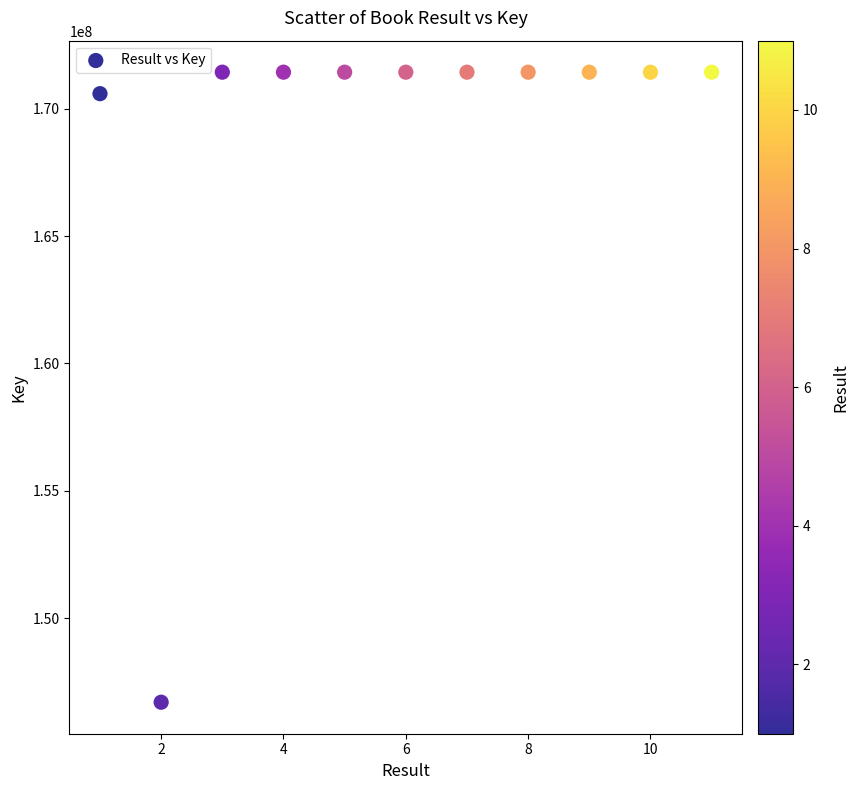

What Y value in the scatter plot is closest to 159069844?

170584885